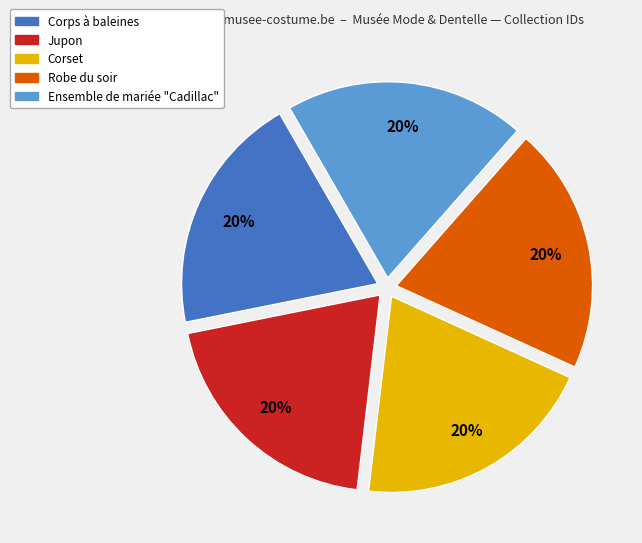

Is it true that Corset is 20% of the pie?

True